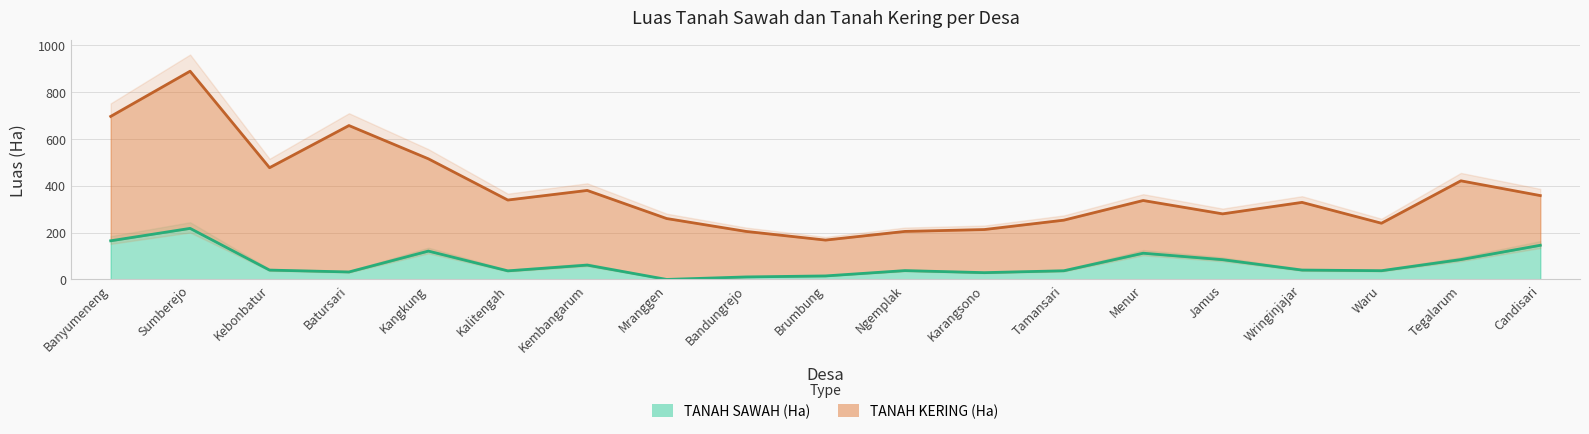

How many categories are shown in the chart?

19